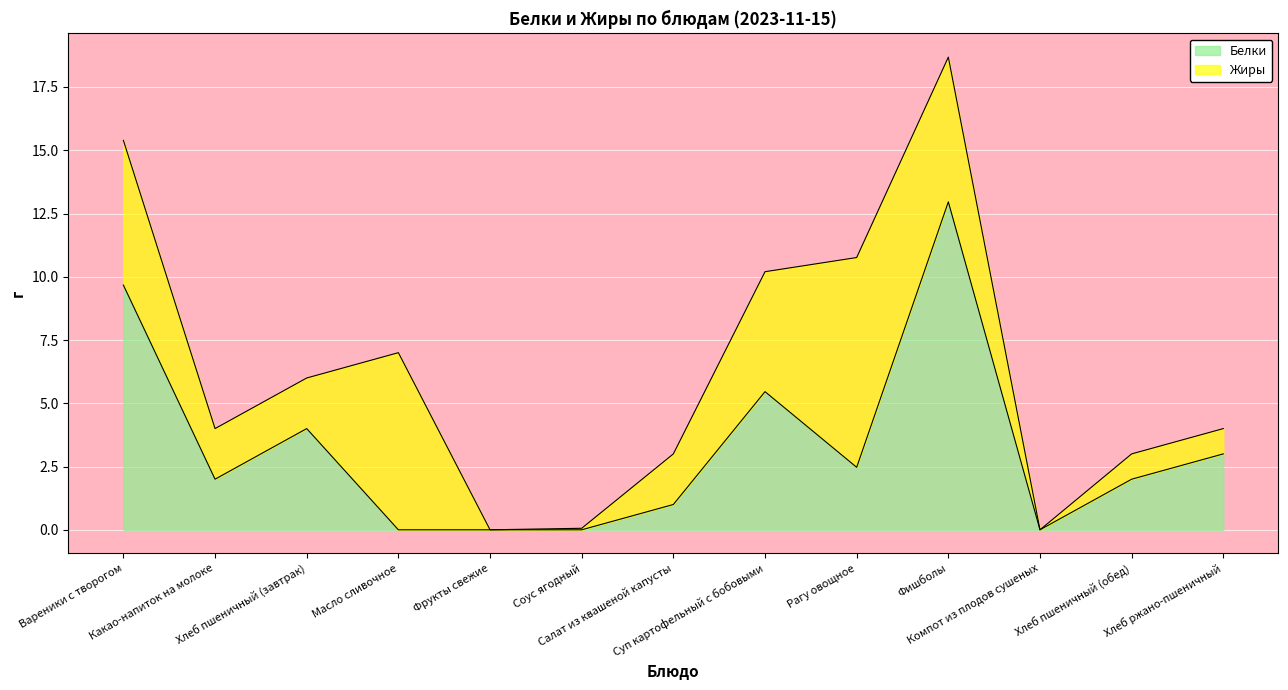

Where is the first local minimum?

Какао-напиток на молоке